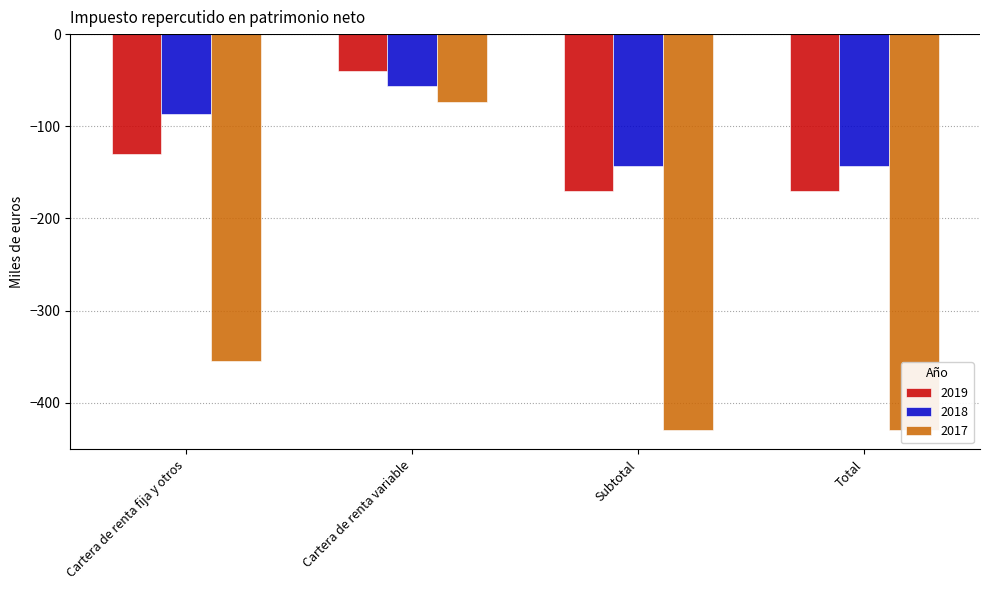

At which label does 2019 reach its peak?

Cartera de renta variable